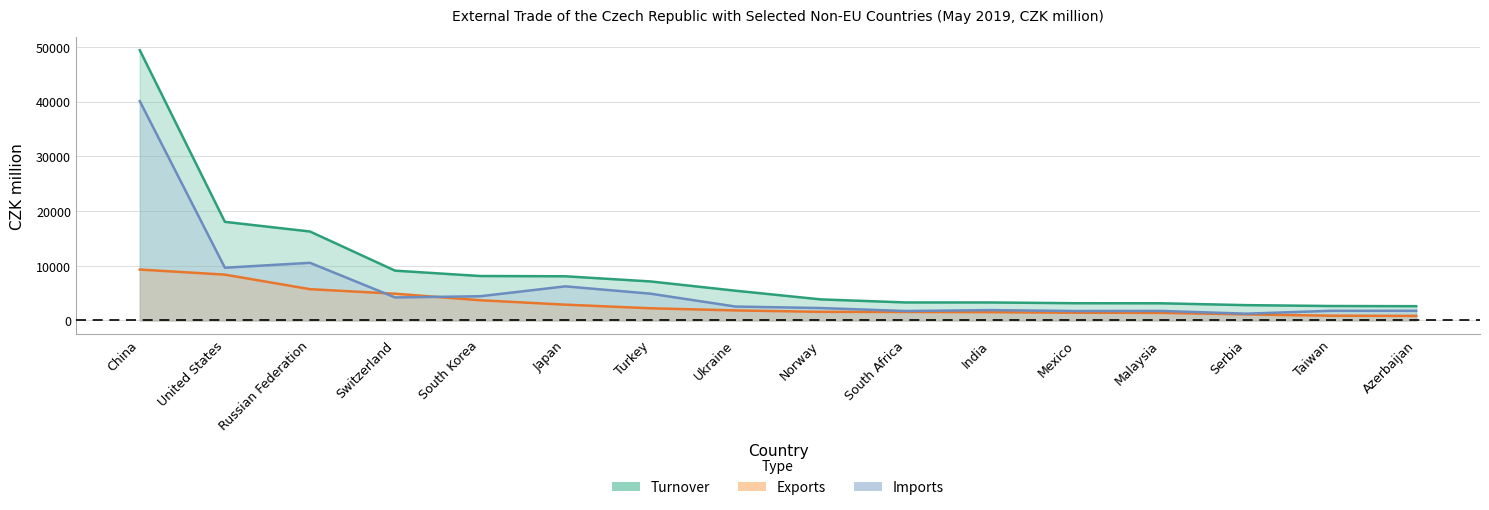

Read the Exports value at Norway, to the nearest 10.

1580